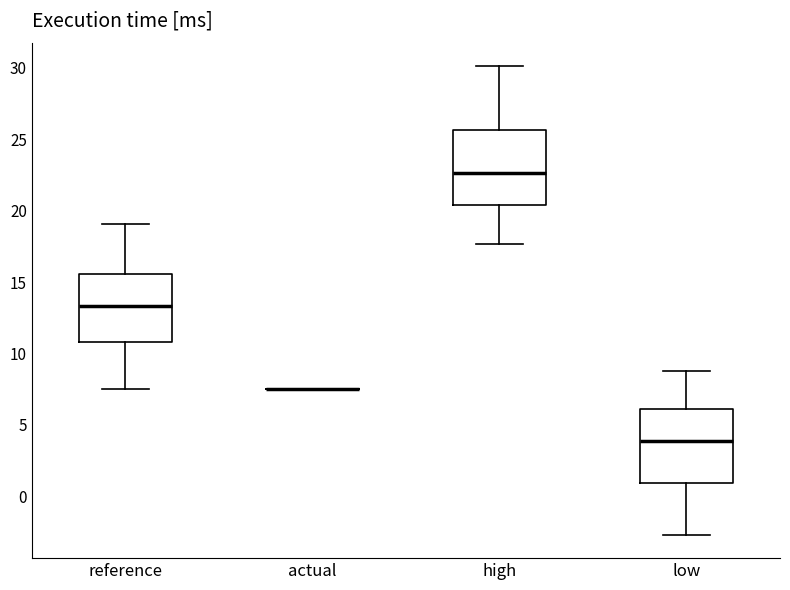

Reading left to right, transcribe this box plot: for each box, give where its median line is, the range the box spans, and where its two whiskers end, as read against the y-axis. The values are not printed on the chart, so give them approximately, as read against the axis.

reference: median 13.5, box 11.0 to 15.5, whiskers 7.5 to 19.0
actual: box collapsed to a line at 7.5, whiskers 7.5 to 7.5
high: median 22.5, box 20.5 to 25.5, whiskers 17.5 to 30.0
low: median 4.0, box 1.0 to 6.0, whiskers -2.5 to 9.0